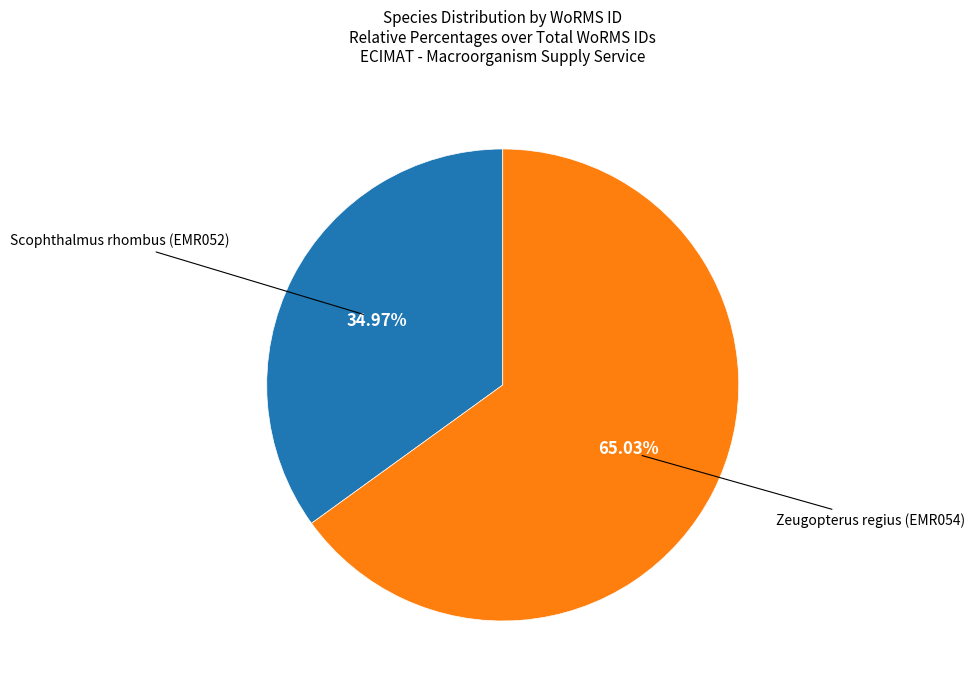

To the nearest percent, what portion does Scophthalmus rhombus (EMR052) represent?

35%